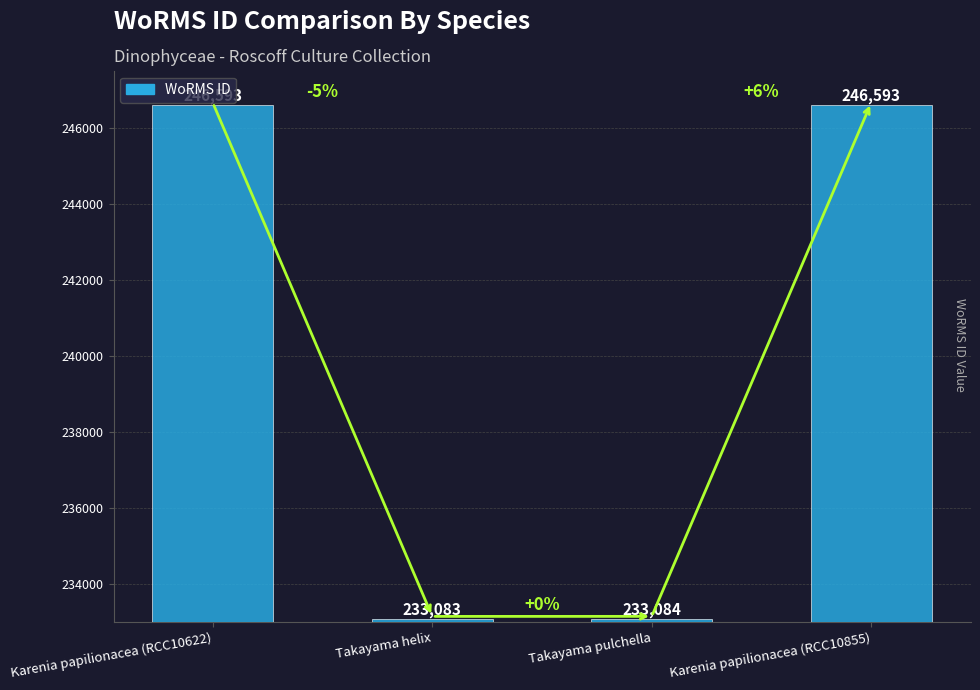

What is the minimum value shown in the chart?

233083